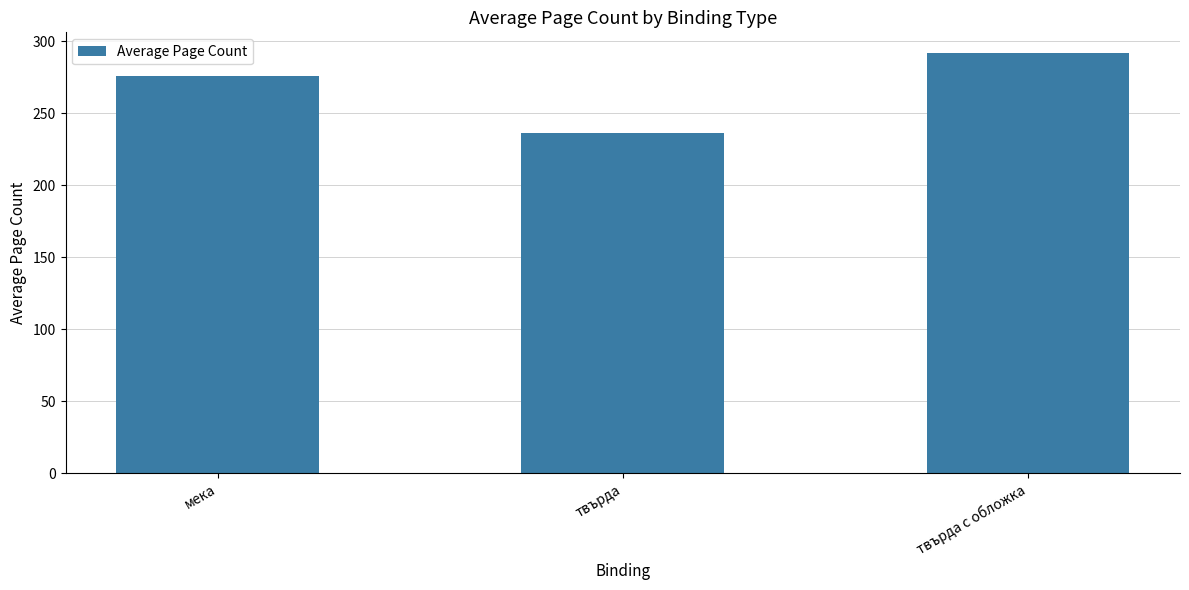

True or false: the data shows 451.1 at мека.

False